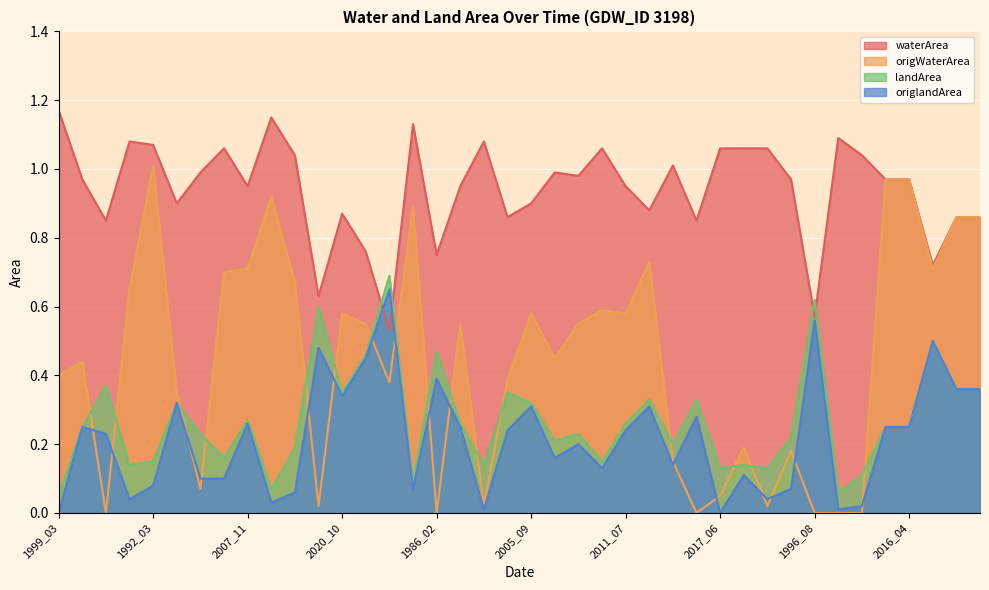

Reading left to right, transcribe all the data shown in this chart.

waterArea: 1999_03=1.2	2009_04=1.0	2013_03=0.8	1990_11=1.1	1992_03=1.1	1990_05=0.9	2015_03=1.0	2017_02=1.1	2007_11=0.9	2006_03=1.1	2013_02=1.0	2015_02=0.6	2020_10=0.9	2016_08=0.8	2012_07=0.5	2009_10=1.1	1986_02=0.8	1985_05=0.9	1986_10=1.1	2013_06=0.9	2005_09=0.9	1996_06=1.0	2000_06=1.0	1991_08=1.1	2011_07=0.9	1997_07=0.9	1986_05=1.0	1989_08=0.8	2017_06=1.1	1991_07=1.1	1997_06=1.1	1984_07=1.0	1996_08=0.6	1995_05=1.1	1993_05=1.0	2002_10=1.0	2016_04=1.0	2018_07=0.7	2000_07=0.9	2011_09=0.9
origWaterArea: 1999_03=0.4	2009_04=0.4	2013_03=0.0	1990_11=0.7	1992_03=1.0	1990_05=0.3	2015_03=0.1	2017_02=0.7	2007_11=0.7	2006_03=0.9	2013_02=0.7	2015_02=0.0	2020_10=0.6	2016_08=0.6	2012_07=0.4	2009_10=0.9	1986_02=0.0	1985_05=0.6	1986_10=0.0	2013_06=0.4	2005_09=0.6	1996_06=0.5	2000_06=0.6	1991_08=0.6	2011_07=0.6	1997_07=0.7	1986_05=0.1	1989_08=0.0	2017_06=0.1	1991_07=0.2	1997_06=0.0	1984_07=0.2	1996_08=0.0	1995_05=0.0	1993_05=0.0	2002_10=1.0	2016_04=1.0	2018_07=0.7	2000_07=0.9	2011_09=0.9
landArea: 1999_03=0.1	2009_04=0.2	2013_03=0.4	1990_11=0.1	1992_03=0.1	1990_05=0.3	2015_03=0.2	2017_02=0.2	2007_11=0.3	2006_03=0.1	2013_02=0.2	2015_02=0.6	2020_10=0.3	2016_08=0.5	2012_07=0.7	2009_10=0.1	1986_02=0.5	1985_05=0.3	1986_10=0.1	2013_06=0.3	2005_09=0.3	1996_06=0.2	2000_06=0.2	1991_08=0.1	2011_07=0.3	1997_07=0.3	1986_05=0.2	1989_08=0.3	2017_06=0.1	1991_07=0.1	1997_06=0.1	1984_07=0.2	1996_08=0.6	1995_05=0.1	1993_05=0.1	2002_10=0.2	2016_04=0.2	2018_07=0.5	2000_07=0.4	2011_09=0.4
origlandArea: 1999_03=0.0	2009_04=0.2	2013_03=0.2	1990_11=0.0	1992_03=0.1	1990_05=0.3	2015_03=0.1	2017_02=0.1	2007_11=0.3	2006_03=0.0	2013_02=0.1	2015_02=0.5	2020_10=0.3	2016_08=0.5	2012_07=0.7	2009_10=0.1	1986_02=0.4	1985_05=0.2	1986_10=0.0	2013_06=0.2	2005_09=0.3	1996_06=0.2	2000_06=0.2	1991_08=0.1	2011_07=0.2	1997_07=0.3	1986_05=0.1	1989_08=0.3	2017_06=0.0	1991_07=0.1	1997_06=0.0	1984_07=0.1	1996_08=0.6	1995_05=0.0	1993_05=0.0	2002_10=0.2	2016_04=0.2	2018_07=0.5	2000_07=0.4	2011_09=0.4